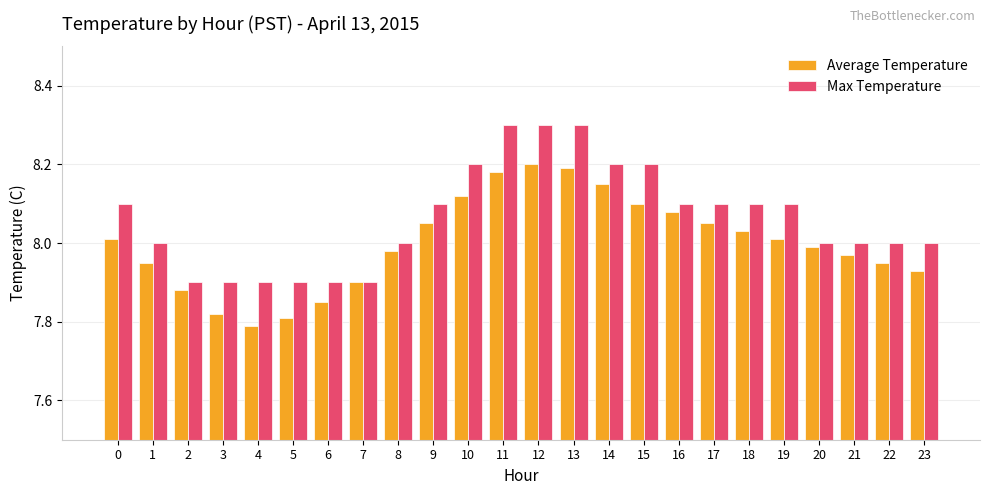

What is the maximum value for Max Temperature?

8.3